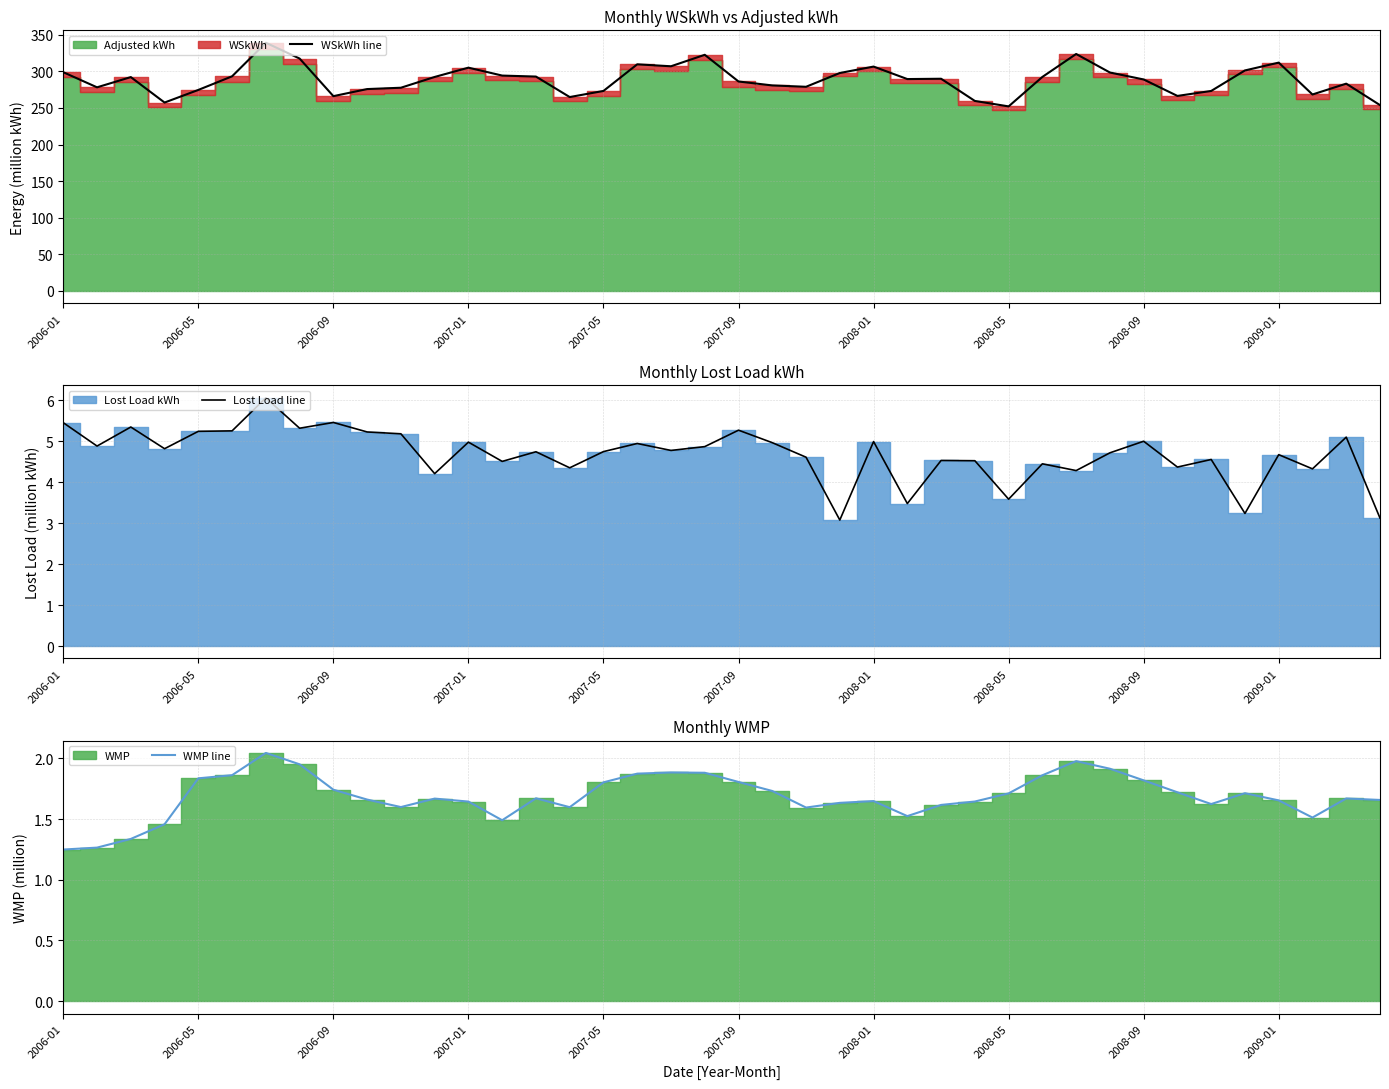

Reading left to right, extract all data points from this chart.

WSkWh line: 298.9	278.2	292.2	257.4	274.7	293.3	339.2	317.6	266.2	275.8	277.7	292.4	305.1	294.3	292.9	264.9	273.3	309.7	307.0	322.7	286.2	280.8	279.0	297.8	306.6	289.5	290.0	259.6	252.2	292.4	323.8	298.5	289.0	266.5	273.3	301.3	312.0	268.4	283.2	253.9
Lost Load line: 5.5	4.9	5.3	4.8	5.2	5.3	6.1	5.3	5.5	5.2	5.2	4.2	5.0	4.5	4.7	4.4	4.7	4.9	4.8	4.9	5.3	5.0	4.6	3.1	5.0	3.5	4.5	4.5	3.6	4.5	4.3	4.7	5.0	4.4	4.6	3.2	4.7	4.3	5.1	3.1
WMP line: 1.2	1.3	1.3	1.5	1.8	1.9	2.0	2.0	1.7	1.7	1.6	1.7	1.6	1.5	1.7	1.6	1.8	1.9	1.9	1.9	1.8	1.7	1.6	1.6	1.6	1.5	1.6	1.6	1.7	1.9	2.0	1.9	1.8	1.7	1.6	1.7	1.7	1.5	1.7	1.7